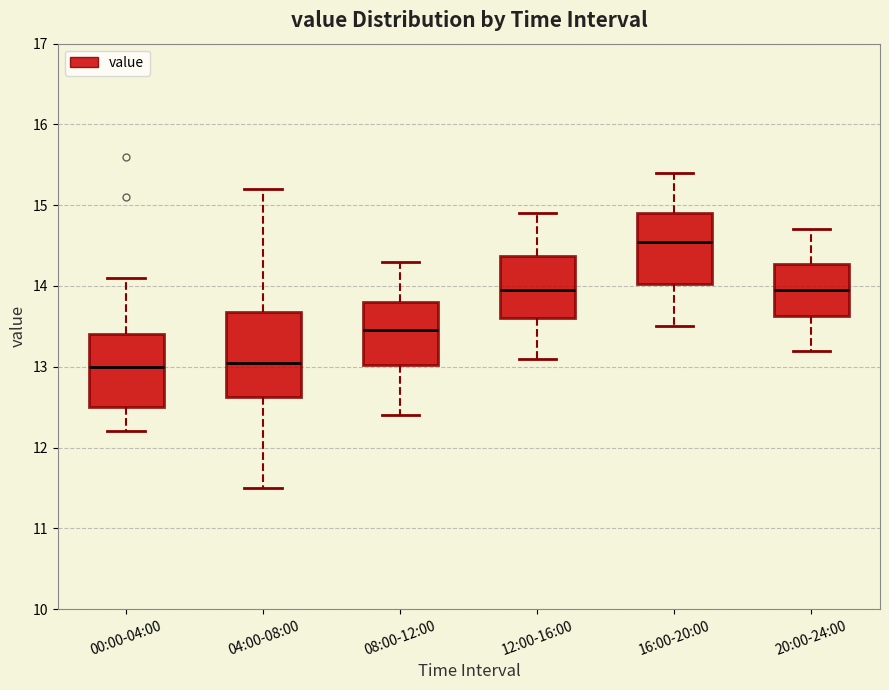

Where does the upper whisker of the box for 20:00-24:00 end on the y-axis? The values are not printed on the chart, so give them approximately, as read against the axis.

14.7